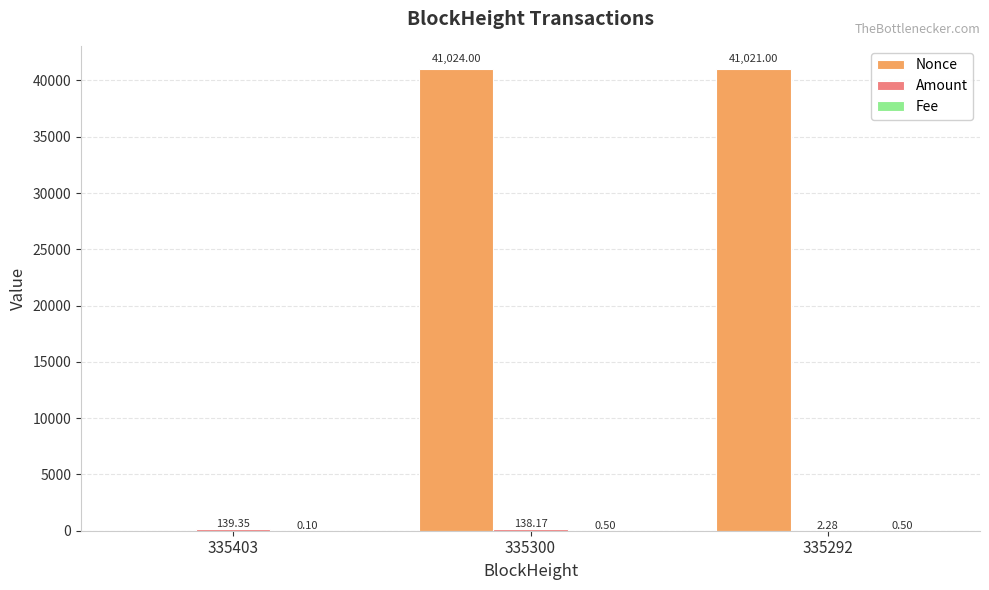

Which category has the highest value across all series?

335300